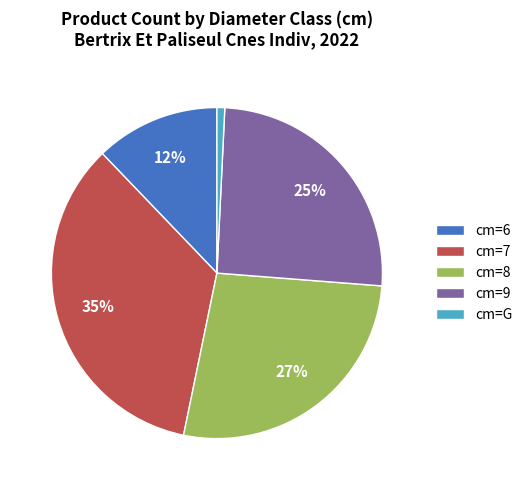

Is there a majority slice in this chart?

No